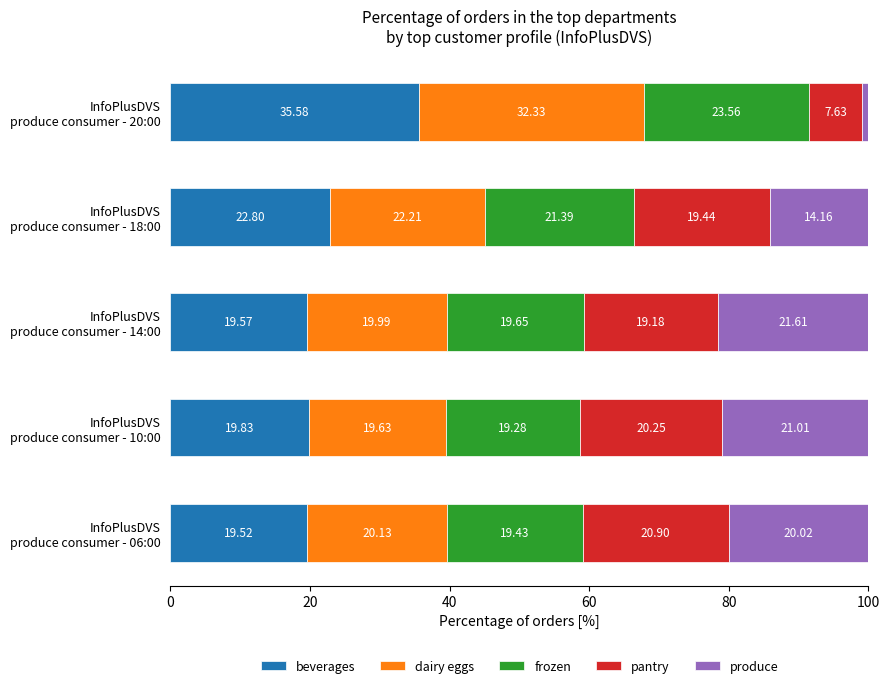

How many distinct data groups are displayed?

5